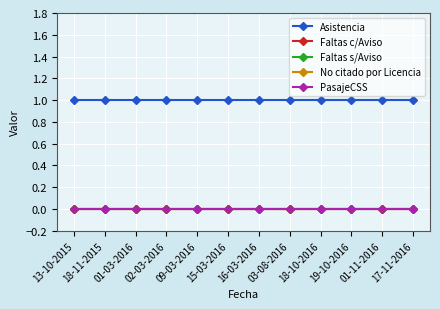

Reading left to right, transcribe all the data shown in this chart.

Asistencia: 1	1	1	1	1	1	1	1	1	1	1	1
Faltas c/Aviso: 0	0	0	0	0	0	0	0	0	0	0	0
Faltas s/Aviso: 0	0	0	0	0	0	0	0	0	0	0	0
No citado por Licencia: 0	0	0	0	0	0	0	0	0	0	0	0
PasajeCSS: 0	0	0	0	0	0	0	0	0	0	0	0